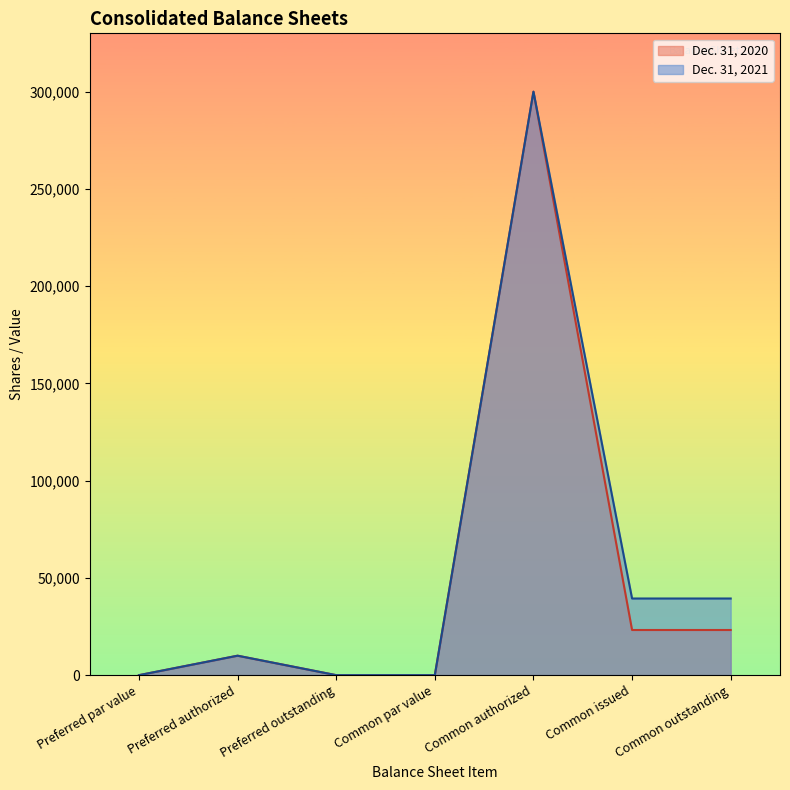

What position from the right is Preferred authorized?

6